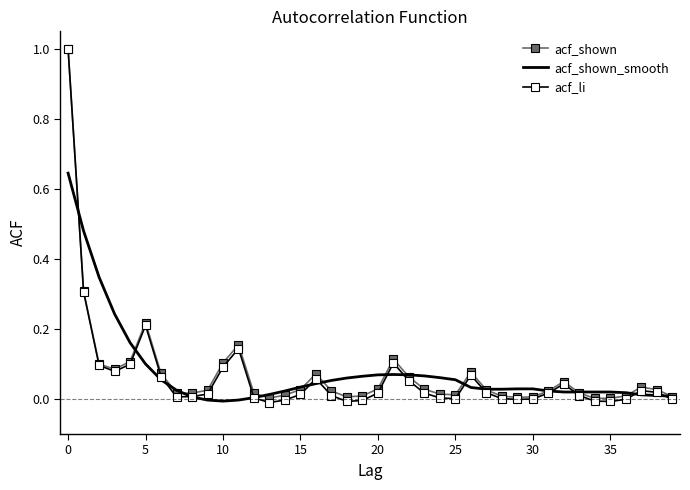

What are all the series names shown in the legend?

acf_shown, acf_shown_smooth, acf_li